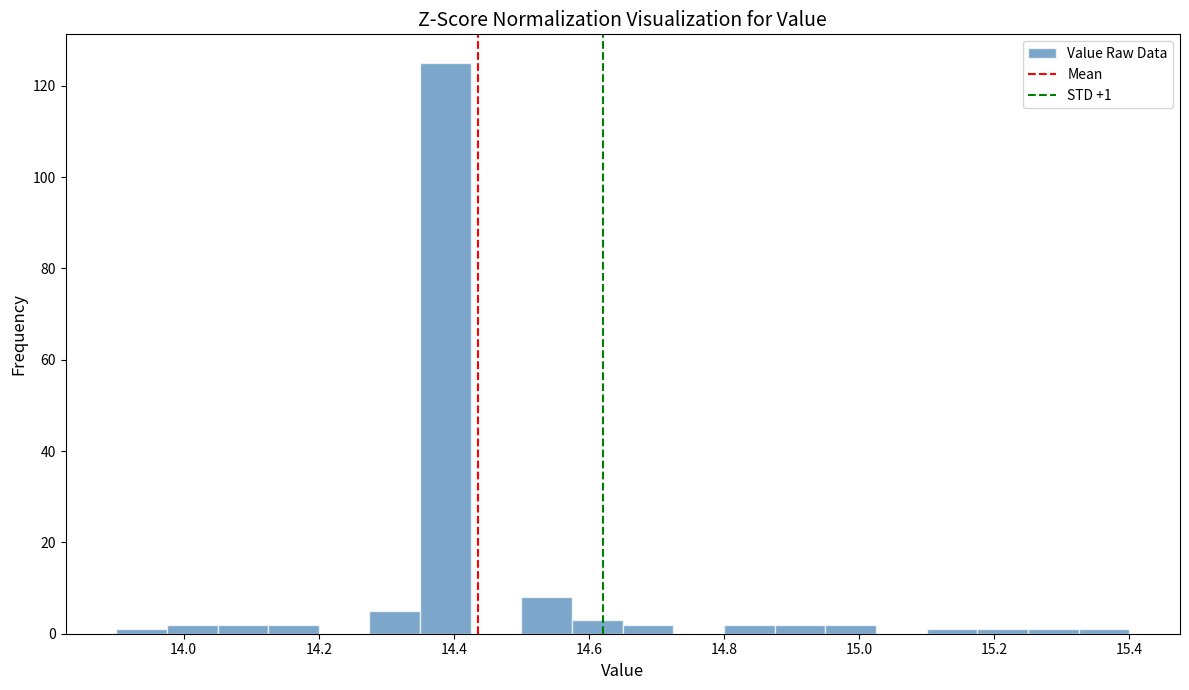

Read against the x-axis, roughly where is the centre of the tallest bar?

14.38